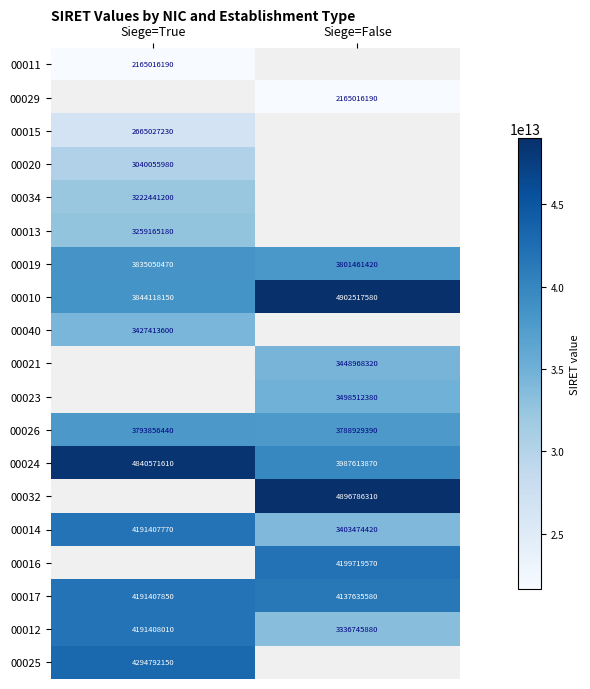

True or false: 00021 has a value of 3448968320 at Siege=False.

True